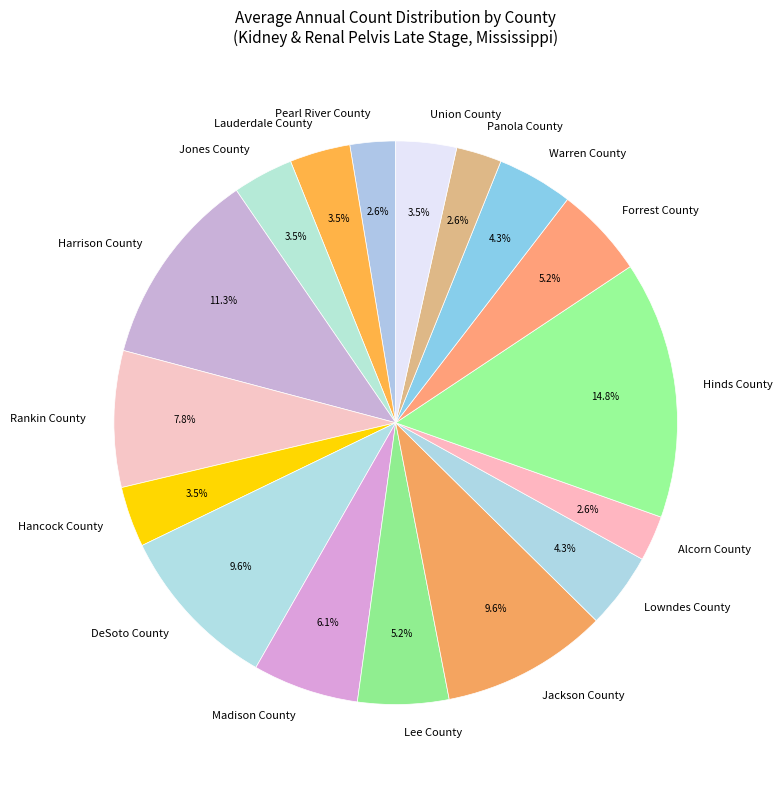

Which category has the biggest portion of the pie?

Hinds County